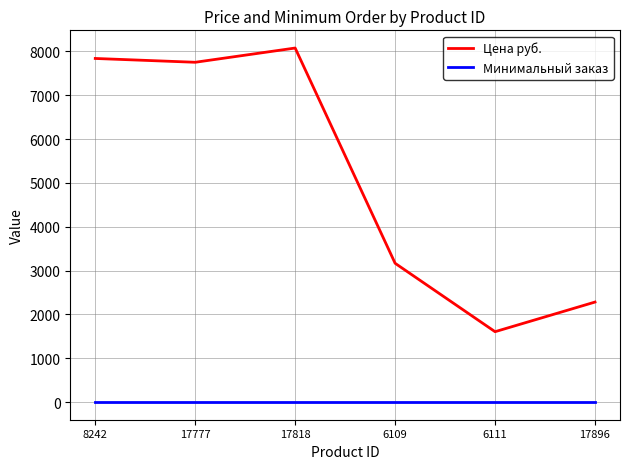

Which series has the largest total across all categories?

Цена руб.